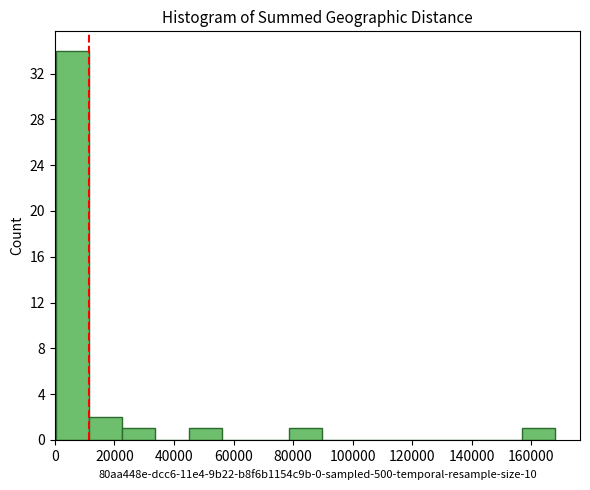

How tall is the bar that spans 44000 to 56000 on the x-axis? Neither the bar edges nor the heights are printed on the chart, so give them approximately, as read against the axes.

1